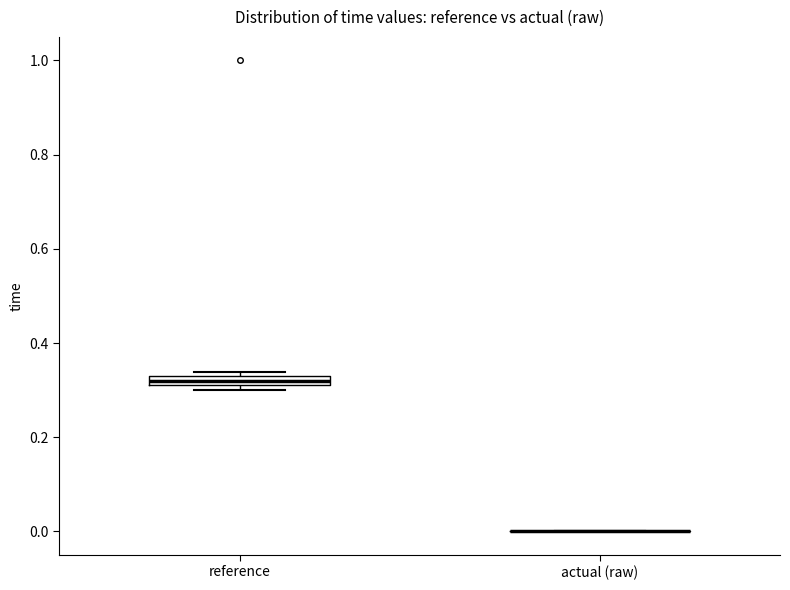

Which box is the tallest, from its lower edge to its upper edge?

reference